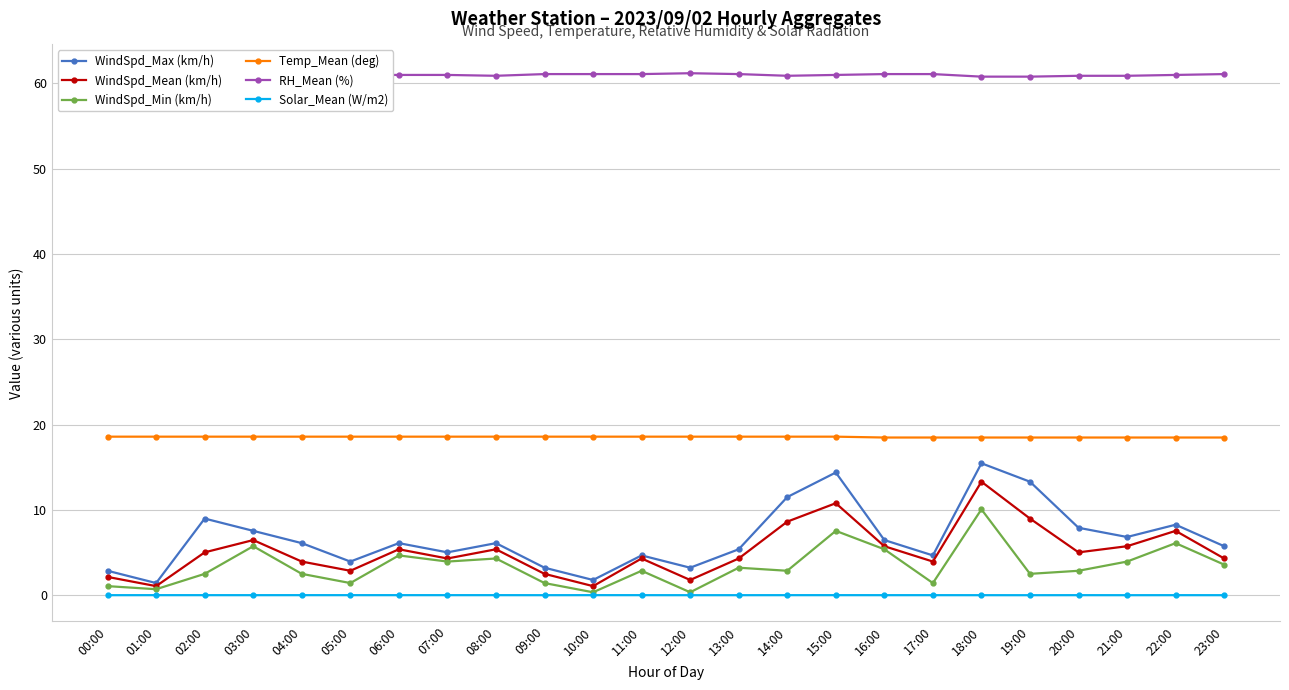

Reading left to right, extract all data points from this chart.

WindSpd_Max (km/h): 00:00=2.9	01:00=1.4	02:00=9.0	03:00=7.6	04:00=6.1	05:00=4.0	06:00=6.1	07:00=5.0	08:00=6.1	09:00=3.2	10:00=1.8	11:00=4.7	12:00=3.2	13:00=5.4	14:00=11.5	15:00=14.4	16:00=6.5	17:00=4.7	18:00=15.5	19:00=13.3	20:00=7.9	21:00=6.8	22:00=8.3	23:00=5.8
WindSpd_Mean (km/h): 00:00=2.2	01:00=1.1	02:00=5.0	03:00=6.5	04:00=4.0	05:00=2.9	06:00=5.4	07:00=4.3	08:00=5.4	09:00=2.5	10:00=1.1	11:00=4.3	12:00=1.8	13:00=4.3	14:00=8.6	15:00=10.8	16:00=5.8	17:00=4.0	18:00=13.3	19:00=9.0	20:00=5.0	21:00=5.8	22:00=7.6	23:00=4.3
WindSpd_Min (km/h): 00:00=1.1	01:00=0.7	02:00=2.5	03:00=5.8	04:00=2.5	05:00=1.4	06:00=4.7	07:00=4.0	08:00=4.3	09:00=1.4	10:00=0.4	11:00=2.9	12:00=0.4	13:00=3.2	14:00=2.9	15:00=7.6	16:00=5.4	17:00=1.4	18:00=10.1	19:00=2.5	20:00=2.9	21:00=4.0	22:00=6.1	23:00=3.6
Temp_Mean (deg): 00:00=18.6	01:00=18.6	02:00=18.6	03:00=18.6	04:00=18.6	05:00=18.6	06:00=18.6	07:00=18.6	08:00=18.6	09:00=18.6	10:00=18.6	11:00=18.6	12:00=18.6	13:00=18.6	14:00=18.6	15:00=18.6	16:00=18.5	17:00=18.5	18:00=18.5	19:00=18.5	20:00=18.5	21:00=18.5	22:00=18.5	23:00=18.5
RH_Mean (%): 00:00=61.5	01:00=61.4	02:00=61.5	03:00=61.3	04:00=61.1	05:00=61.0	06:00=61.0	07:00=61.0	08:00=60.9	09:00=61.1	10:00=61.1	11:00=61.1	12:00=61.2	13:00=61.1	14:00=60.9	15:00=61.0	16:00=61.1	17:00=61.1	18:00=60.8	19:00=60.8	20:00=60.9	21:00=60.9	22:00=61.0	23:00=61.1
Solar_Mean (W/m2): 00:00=0.0	01:00=0.0	02:00=0.0	03:00=0.0	04:00=0.0	05:00=0.0	06:00=0.0	07:00=0.0	08:00=0.0	09:00=0.0	10:00=0.0	11:00=0.0	12:00=0.0	13:00=0.0	14:00=0.0	15:00=0.0	16:00=0.0	17:00=0.0	18:00=0.0	19:00=0.0	20:00=0.0	21:00=0.0	22:00=0.0	23:00=0.0